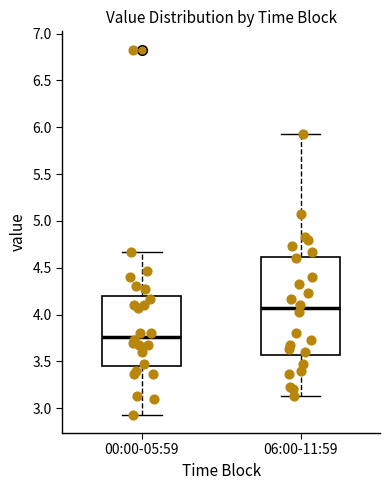

Which box's median line is the highest?

06:00-11:59